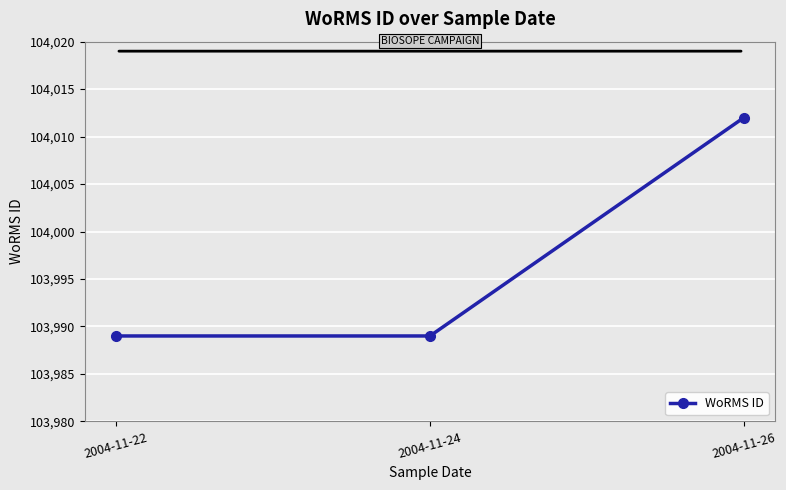

What is the ratio of the value at 2004-11-24 to the value at 2004-11-22?

1.0